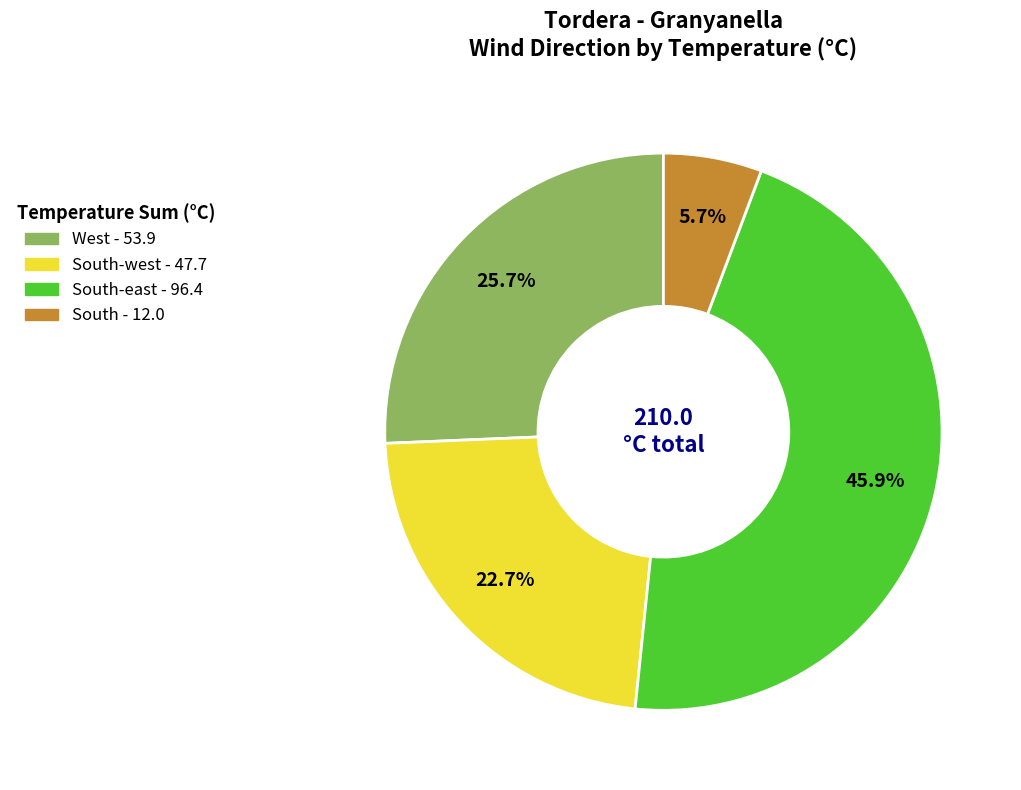

Does any single category account for the majority?

No